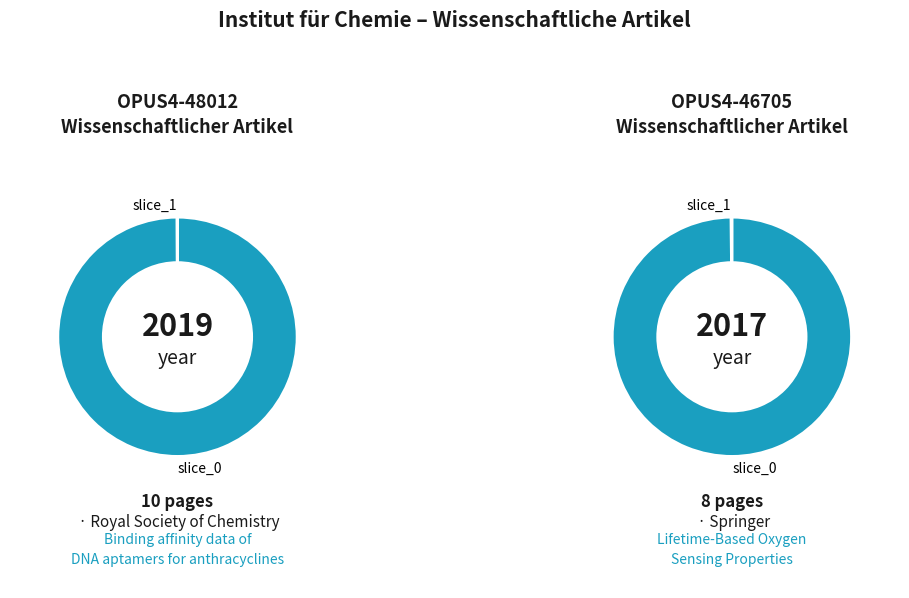

Is the sum of OPUS4-46705 and OPUS4-48012 greater than half?

Yes